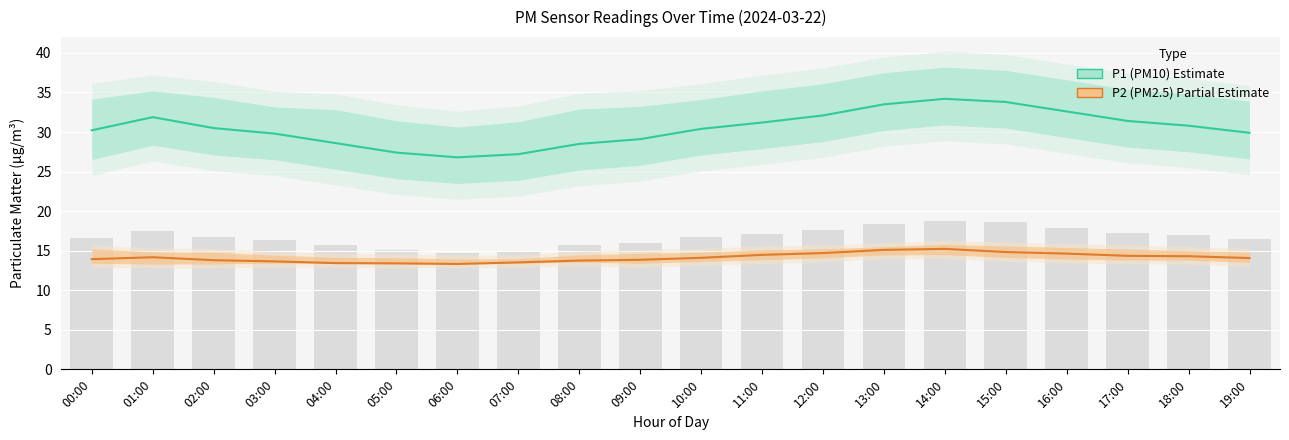

Which category has the lowest value in the P1 (PM10) series?

06:00